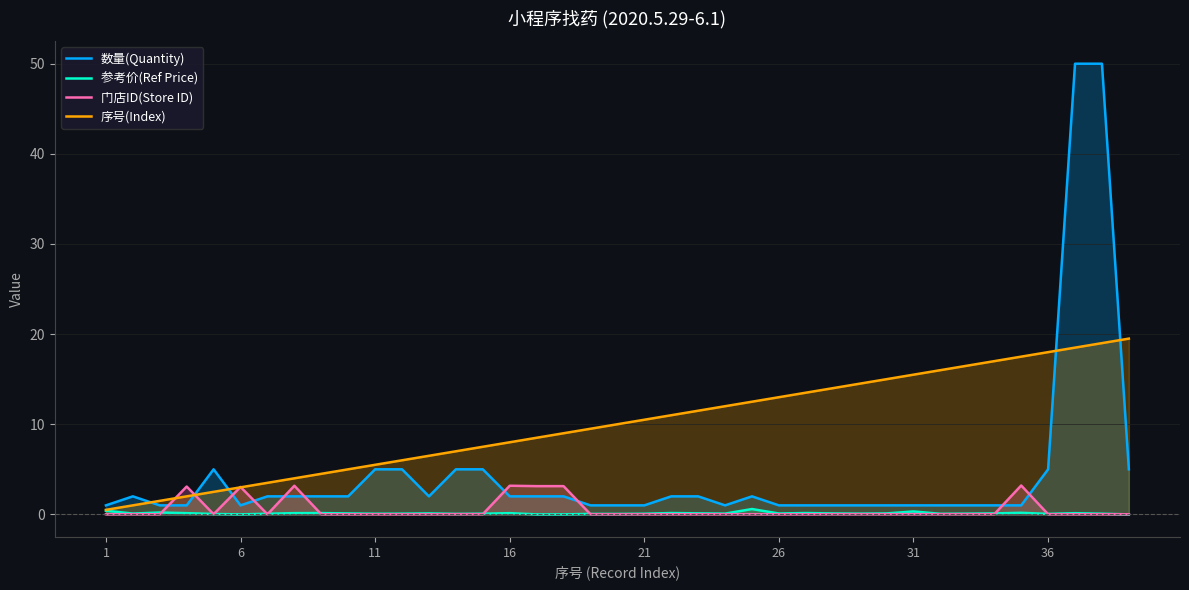

Which series has the largest range (max minus min)?

数量(Quantity)